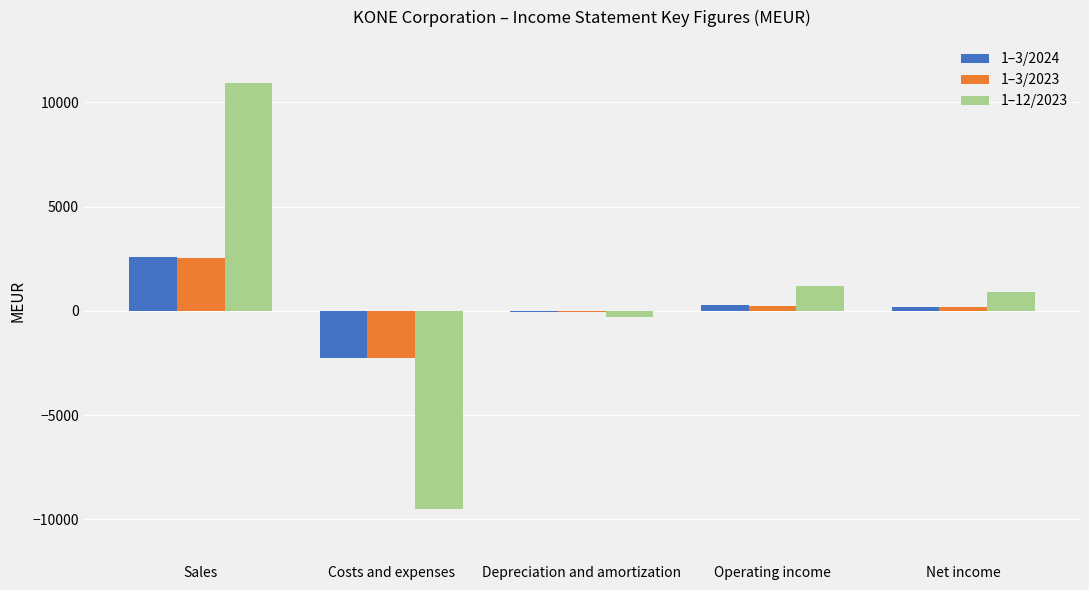

What is the sum of all 1–3/2024 values?

730.6